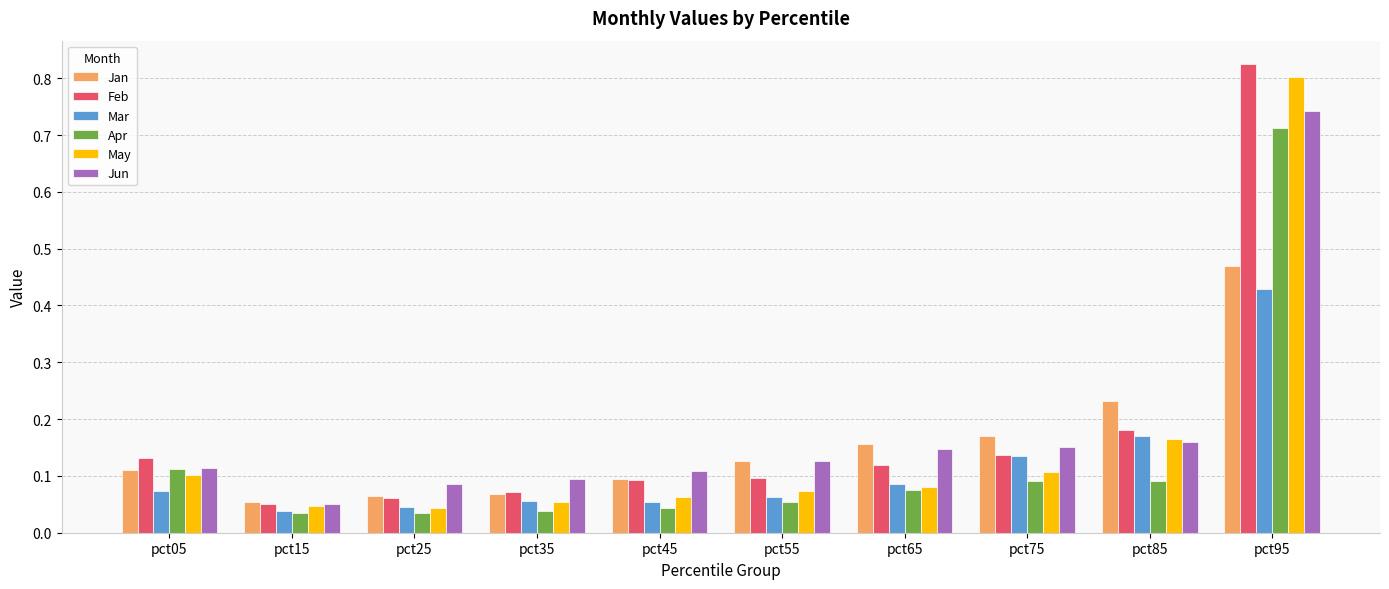

Which category has the highest value in the Jun series?

pct95